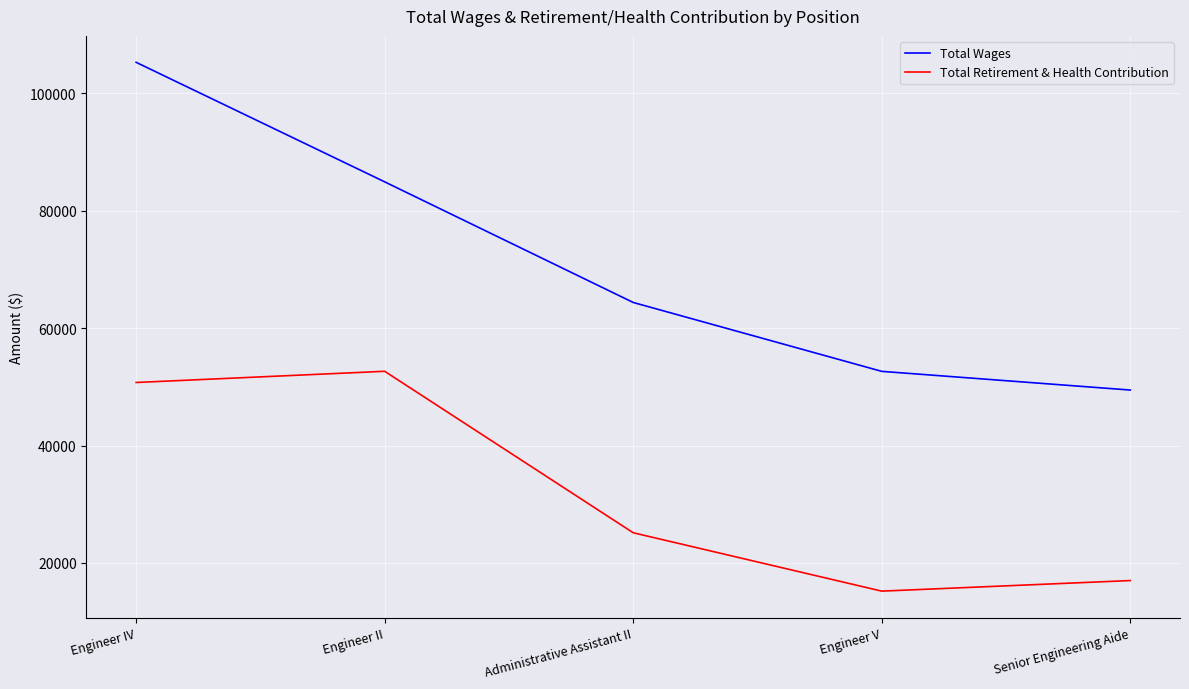

Between Engineer IV and Engineer II, which series saw the biggest shift?

Total Wages